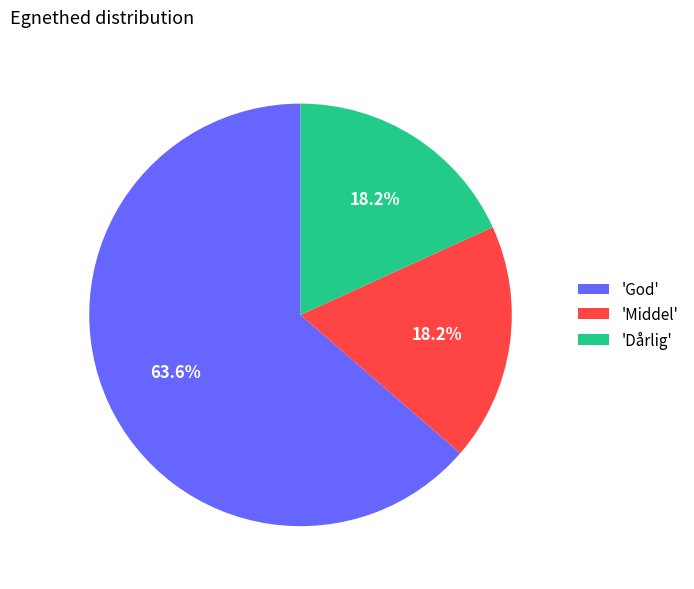

What is the ratio of the value at 'God' to the value at 'Middel'?

3.5